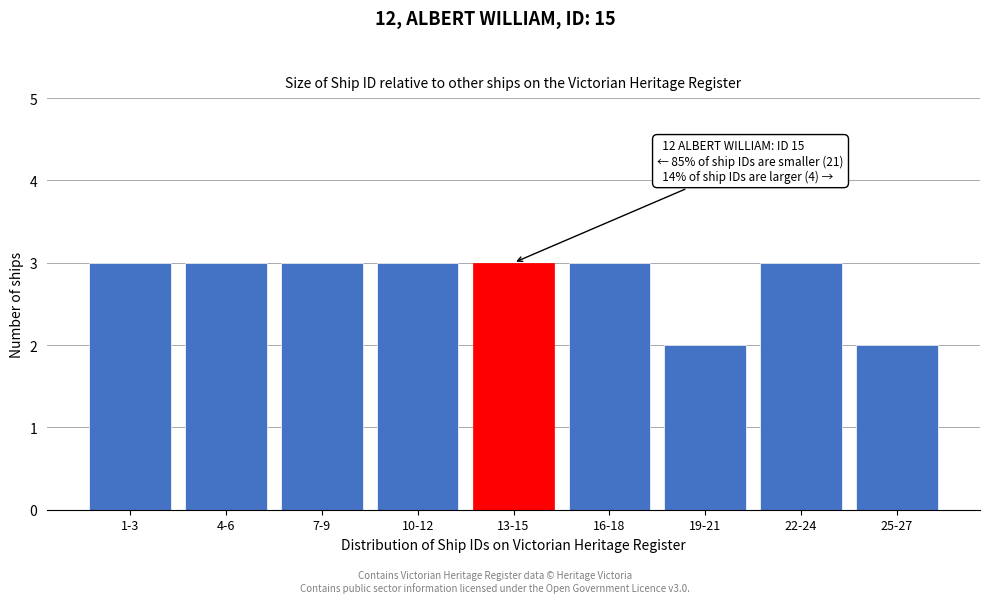

Reading right to left, extract all data points from this chart.

25-27=2	22-24=3	19-21=2	16-18=3	13-15=3	10-12=3	7-9=3	4-6=3	1-3=3